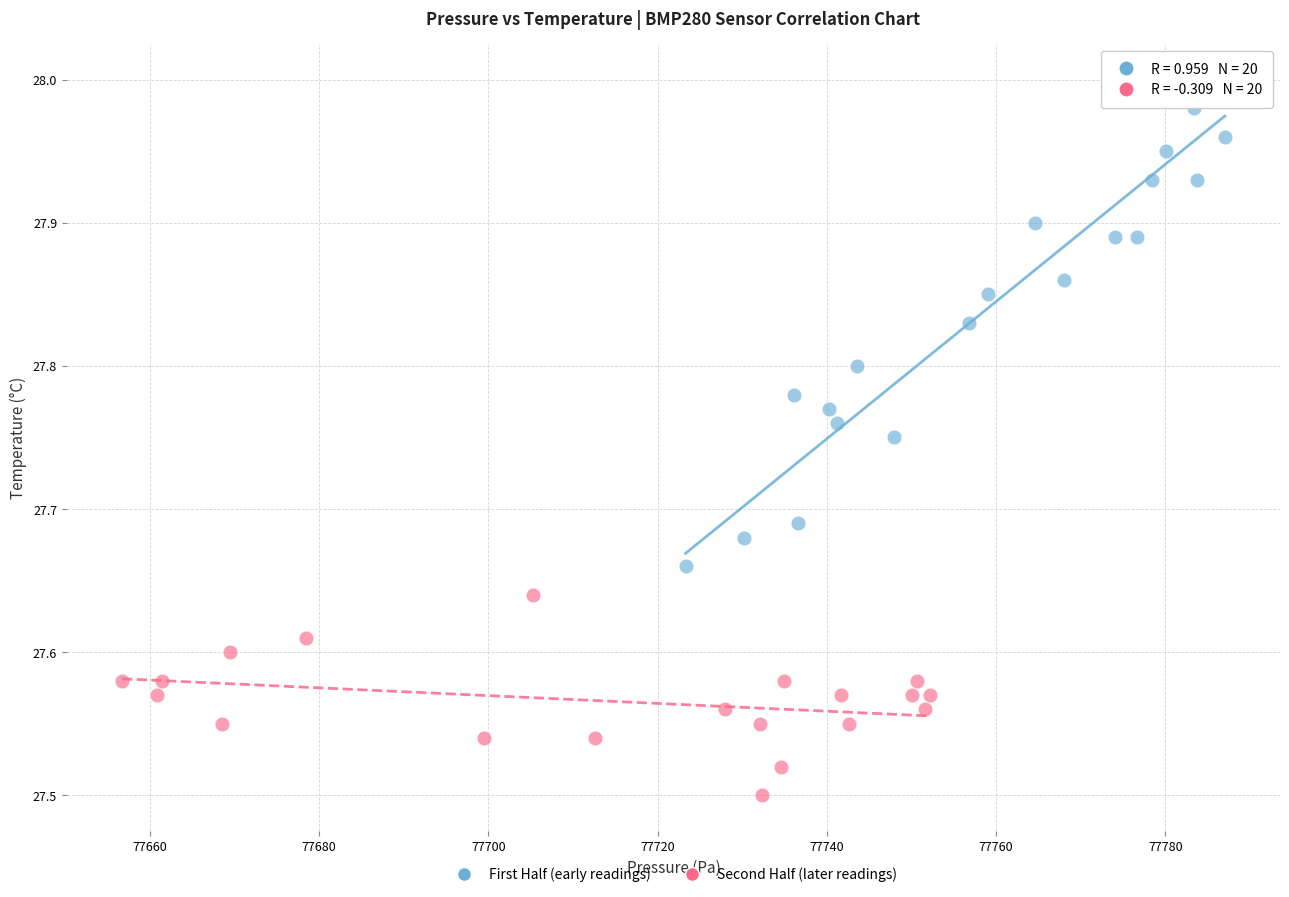

Which series has the largest Y range (max minus min)?

First Half (early readings)